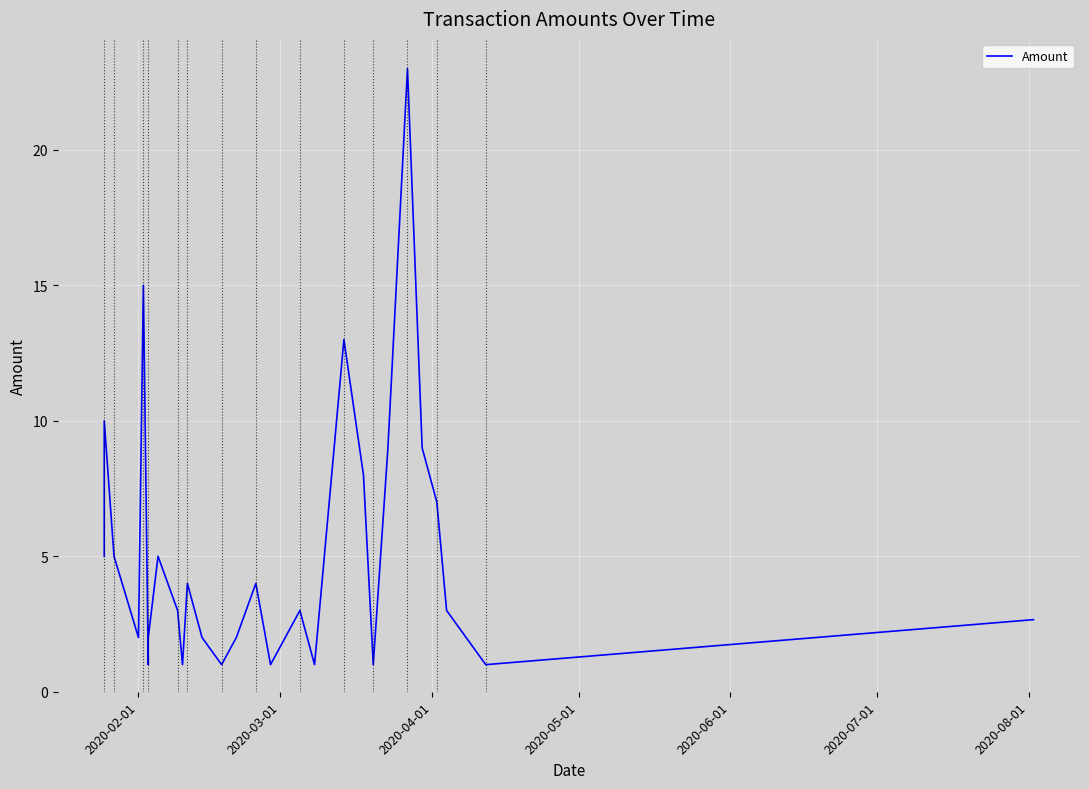

Reading right to left, what are all the values shown in this chart?

2.7	1.0	3.0	7.0	9.0	23.0	9.0	1.0	8.0	13.0	1.0	3.0	1.0	4.0	2.0	1.0	2.0	4.0	1.0	3.0	5.0	2.0	1.0	15.0	2.0	5.0	10.0	5.0